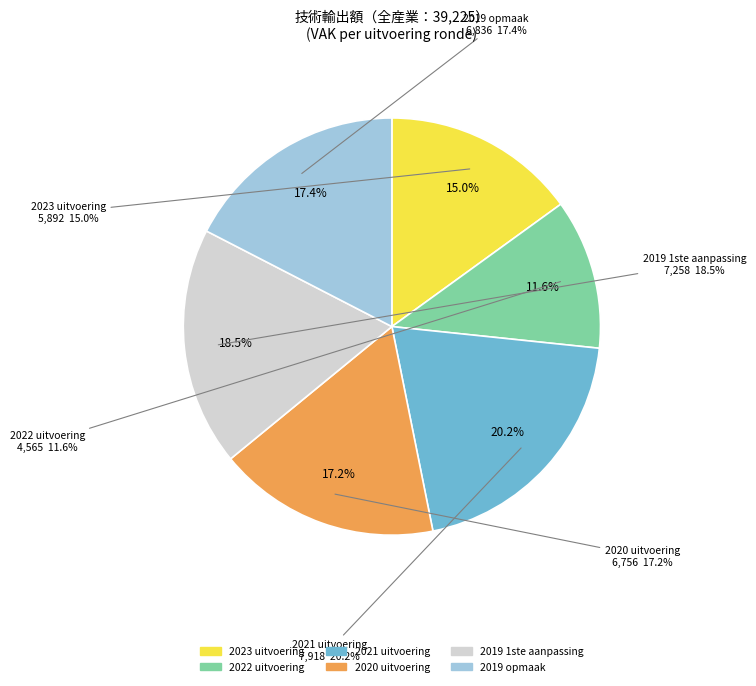

To the nearest percent, what is the difference between the 2019 1ste aanpassing and 2021 uitvoering slice percentages?

2%